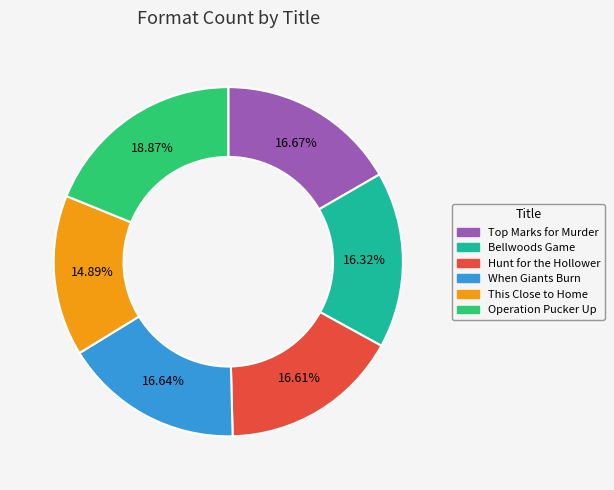

What portion of the pie excludes Bellwoods Game?

83.7%